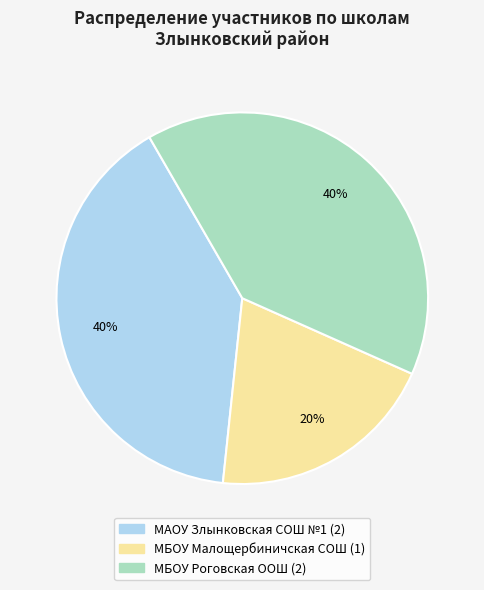

Is the sum of МБОУ Роговская ООШ and МБОУ Малощербиничская СОШ greater than half?

Yes